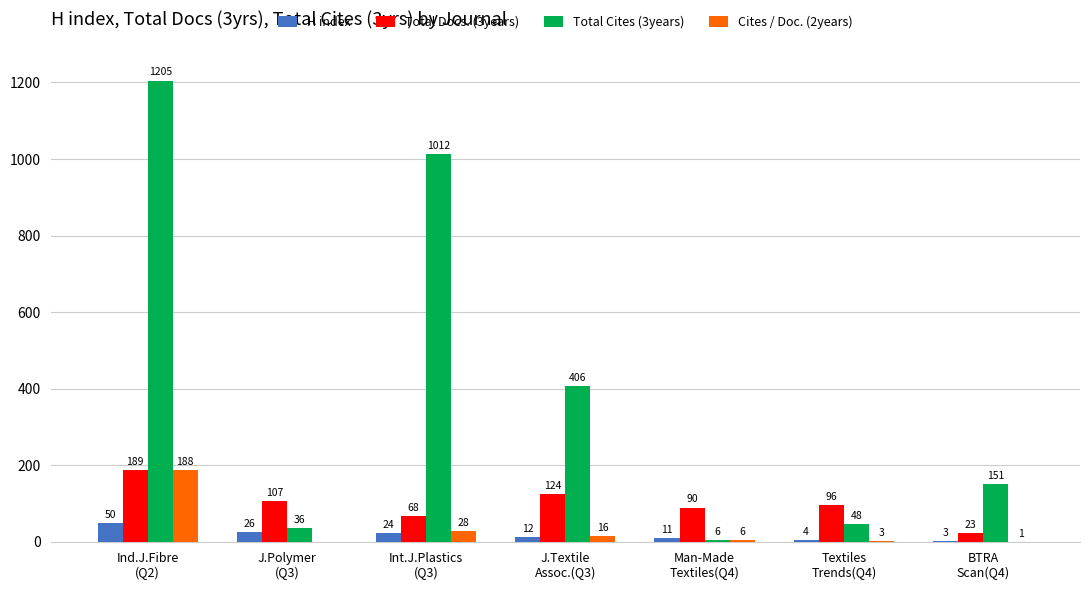

At which label does Total Docs. (3years) first exceed 96?

Ind.J.Fibre
(Q2)